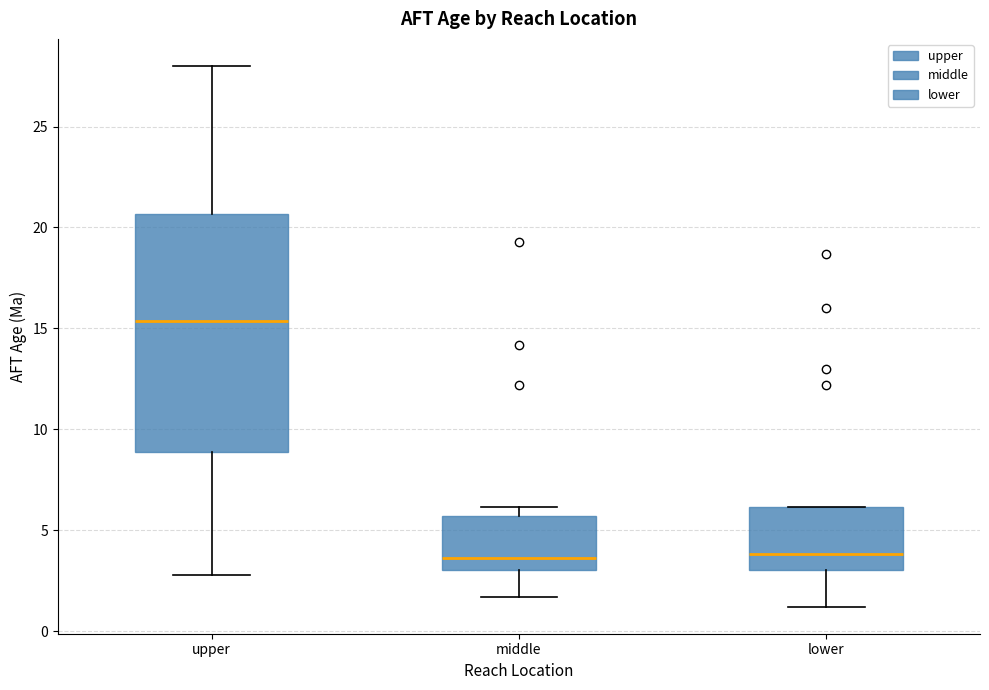

Which box's median line is the highest?

upper